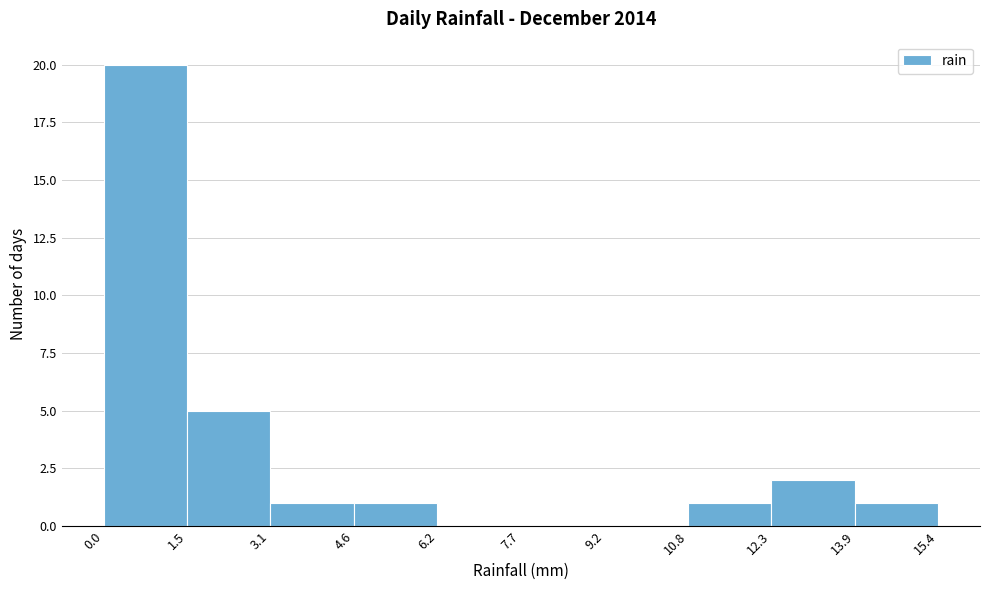

Over which range of the x-axis is the bar tallest?

0.0 to 1.5